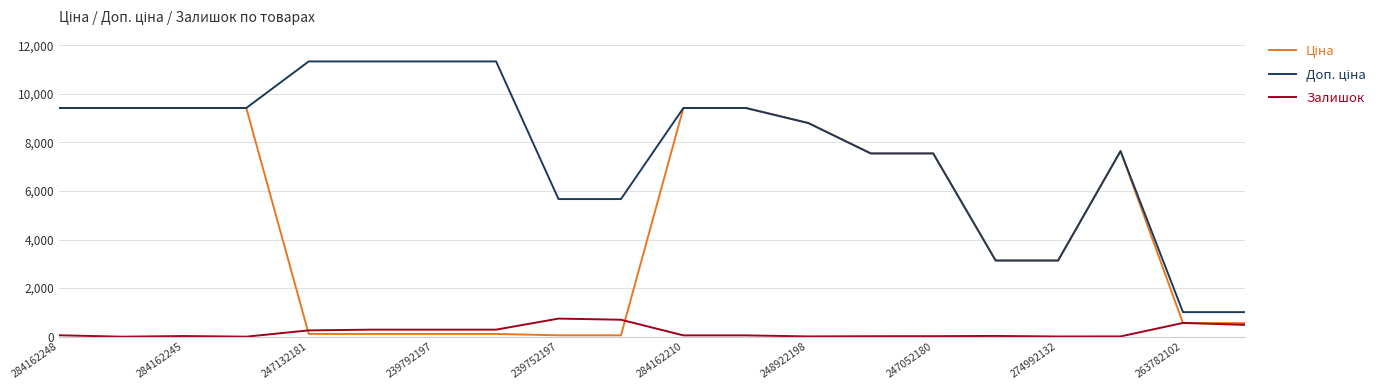

What is the maximum value shown in the chart?

11334.0